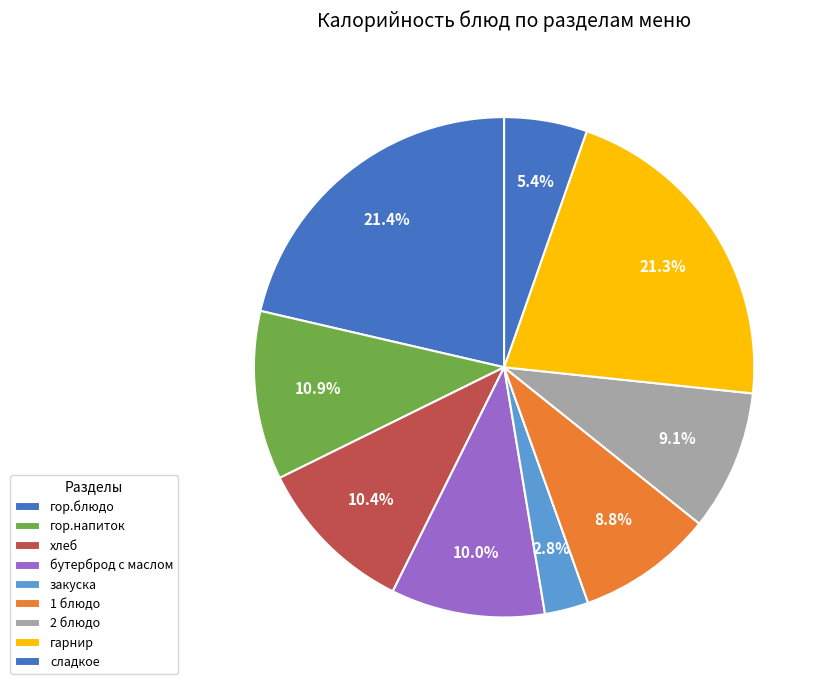

How many slices are in this pie chart?

9